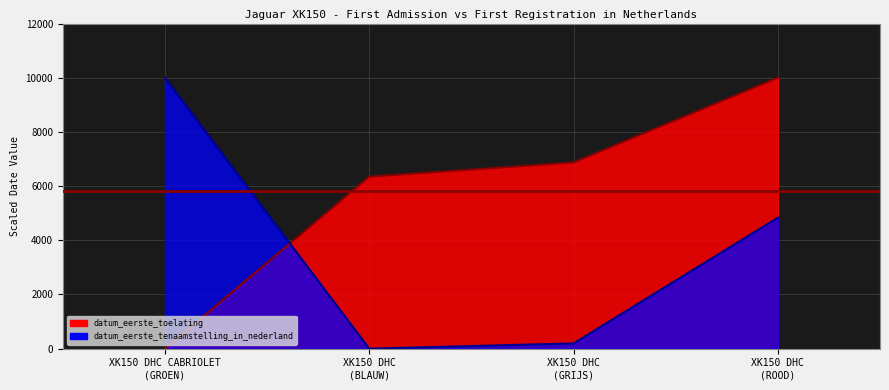

Between which two adjacent categories do datum_eerste_tenaamstelling_in_nederland and datum_eerste_toelating first intersect?

XK150 DHC CABRIOLET
(GROEN) and XK150 DHC
(BLAUW)